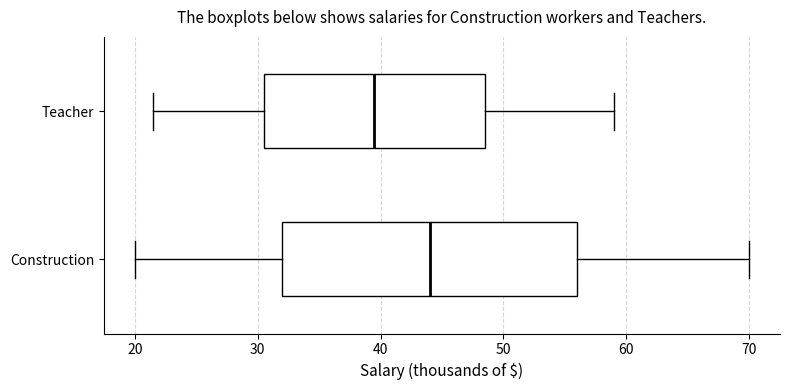

Reading bottom to top, read every box against the x-axis: the position of its median line, the range the box covers, and the ends of its whiskers. The values are not printed on the chart, so give them approximately, as read against the axis.

Construction: median 44, box 32 to 56, whiskers 20 to 70
Teacher: median 40, box 31 to 49, whiskers 22 to 59